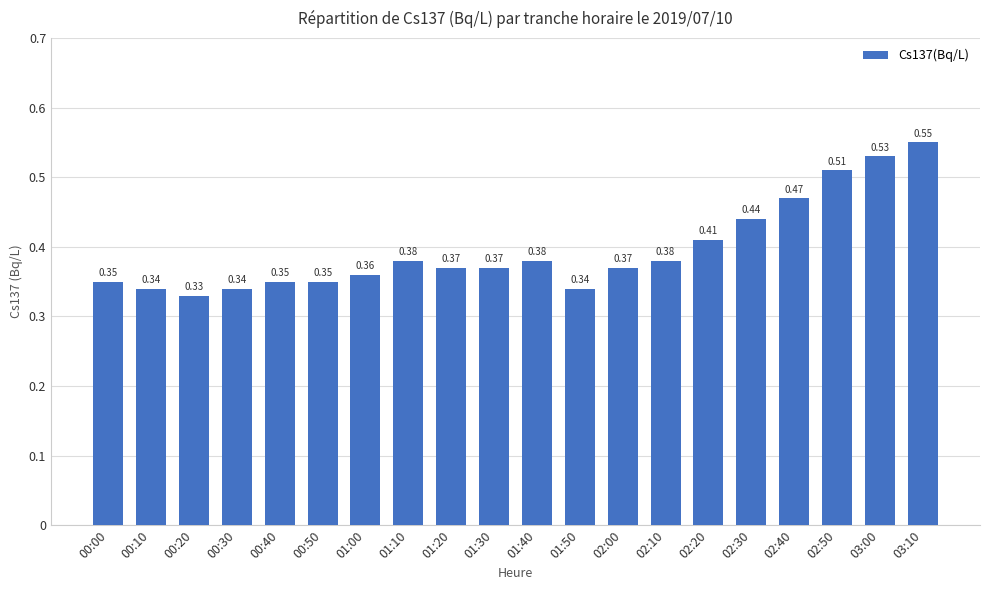

What is the sum of all values?

7.9